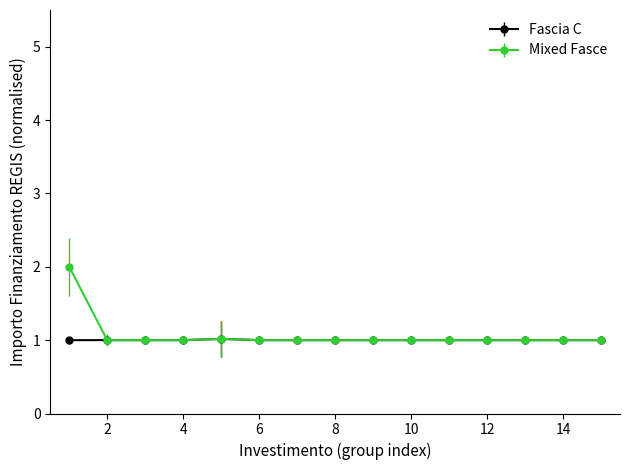

Which series has the widest spread of values?

Mixed Fasce